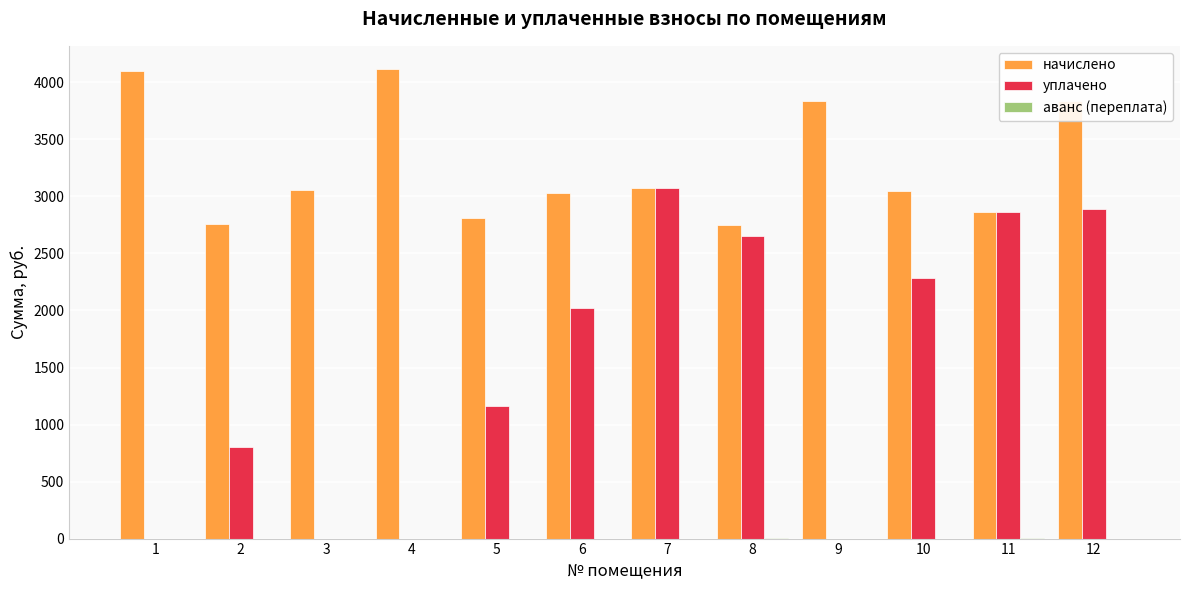

Which series has the largest total across all categories?

начислено